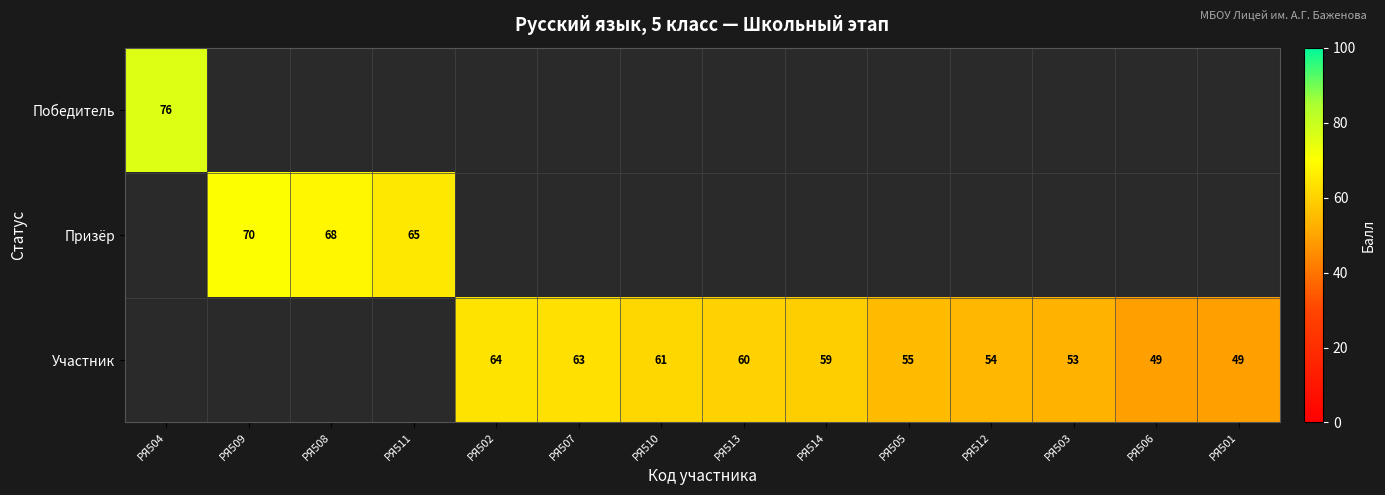

The value of Участник at РЯ502 is 64. True or false?

True